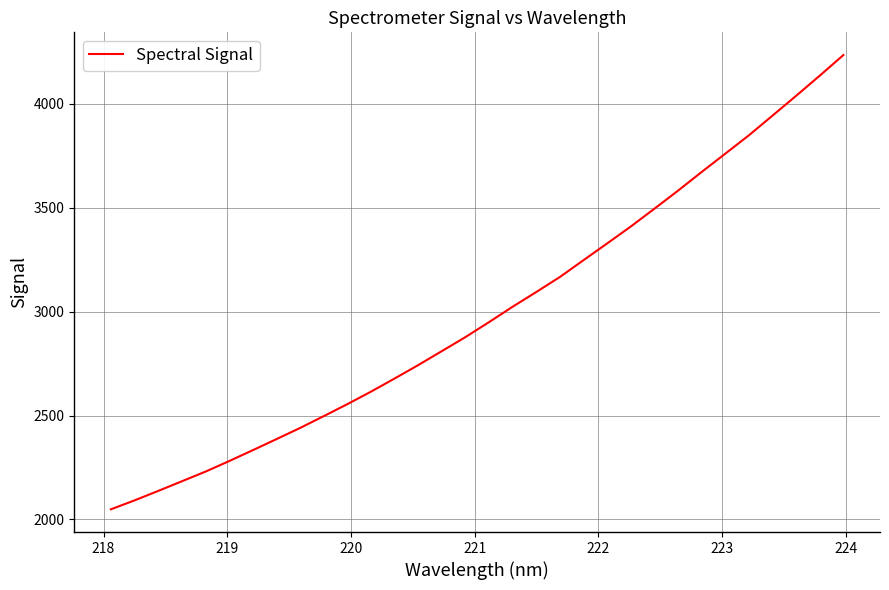

True or false: the data has more than 2 interior local peaks.

False